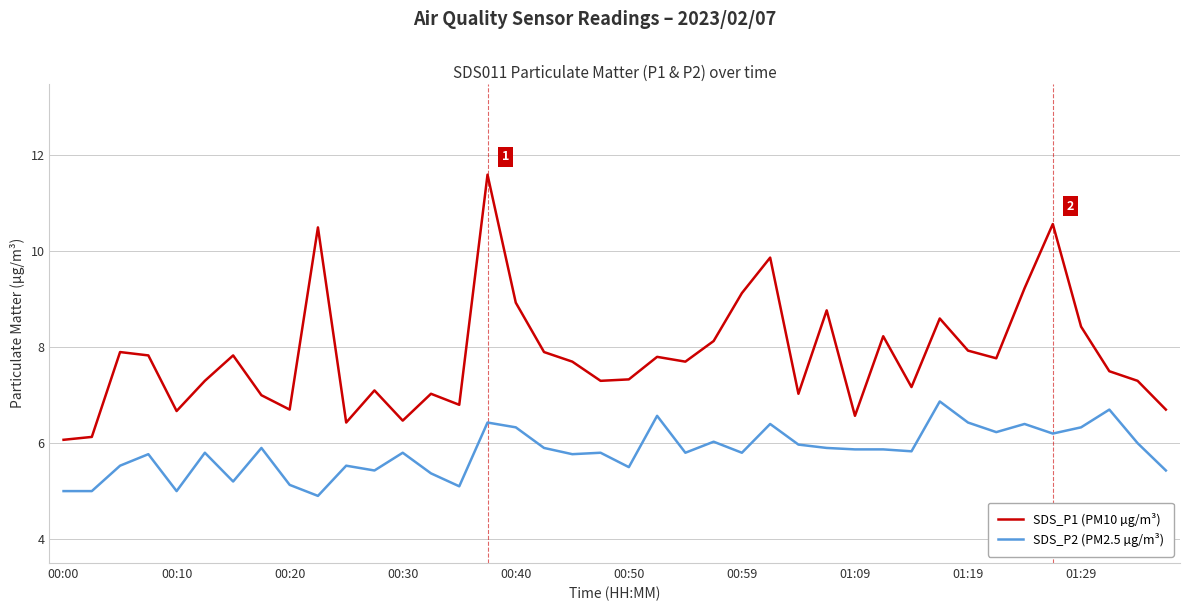

True or false: SDS_P2 (PM2.5 µg/m³) has more than 2 interior local peaks.

True